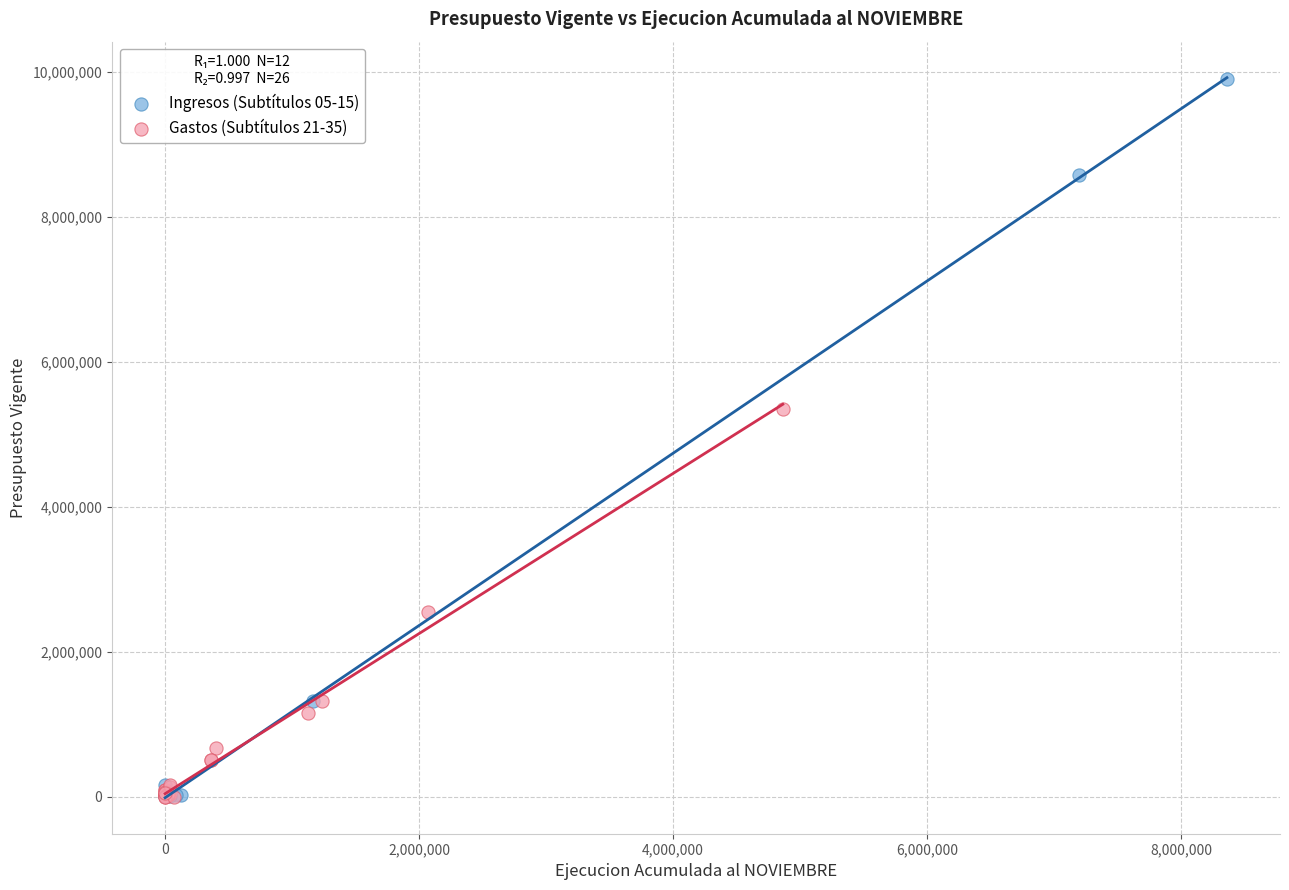

Which series contains the highest Y value?

Ingresos (Subtítulos 05-15)